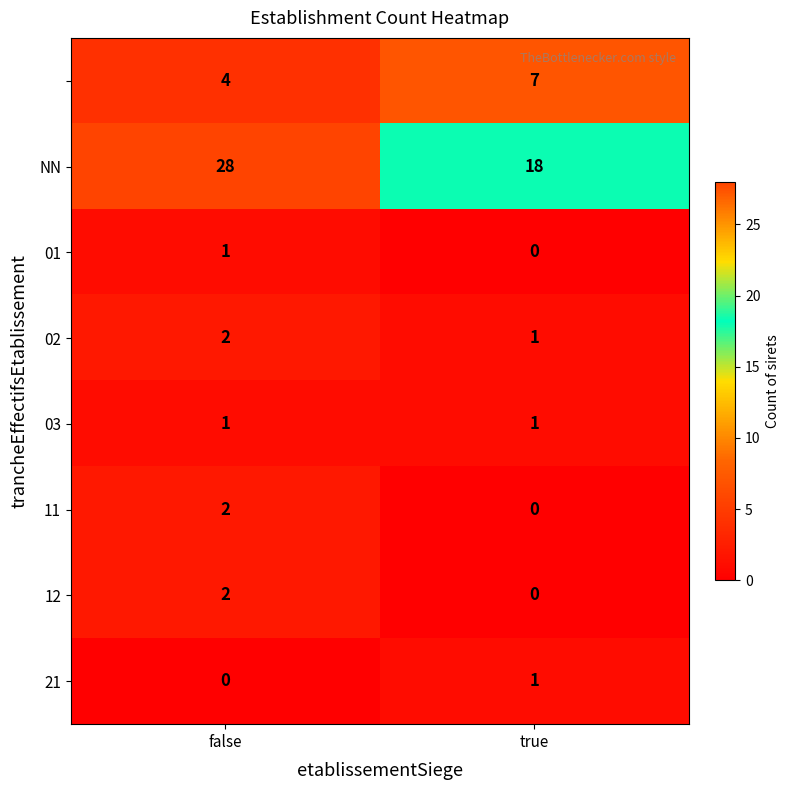

What is the total value across all series at true?

28